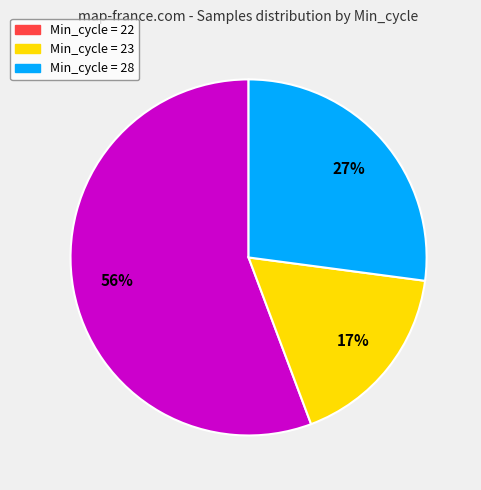

To the nearest percent, what is the difference between the largest and smallest slice percentages?

39%